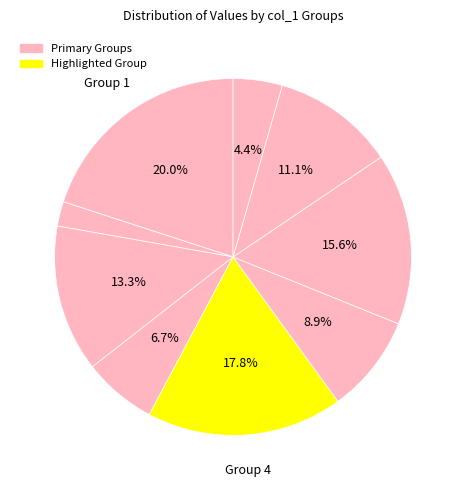

To the nearest percent, what is the difference between the largest and smallest slice percentages?

18%